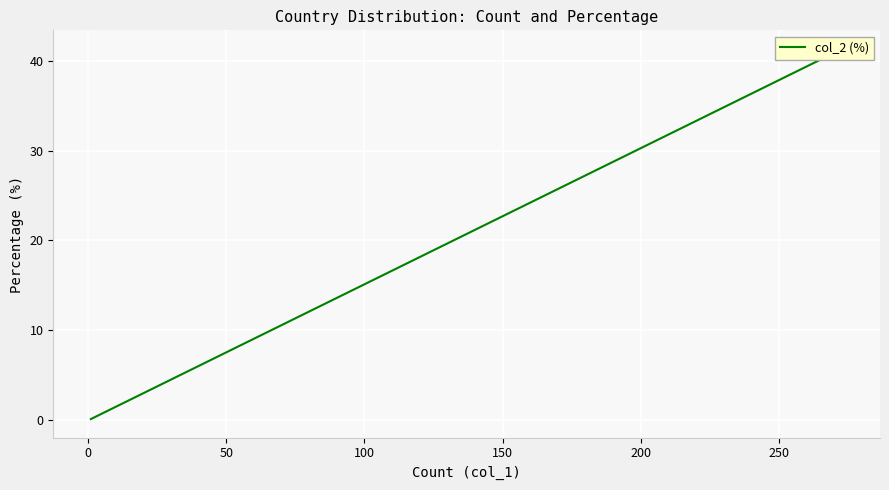

How many data points are above 1?

8